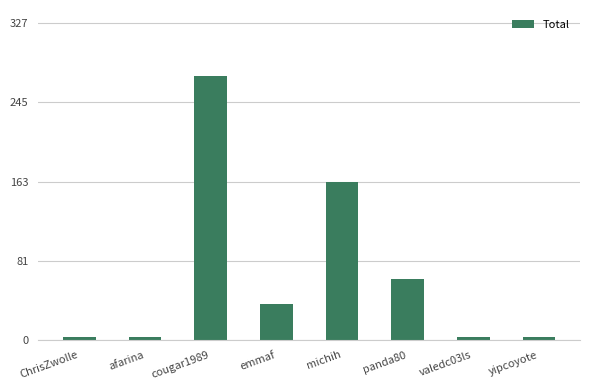

What is the change in value from afarina to emmaf?

+33.8